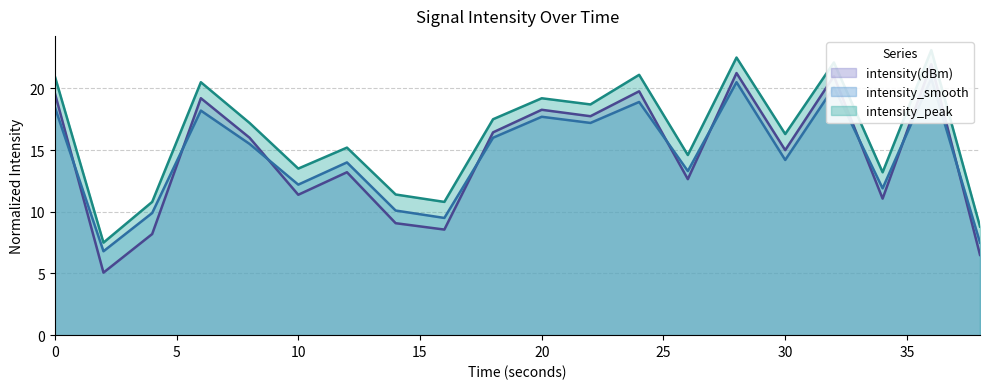

Where is the first local minimum for intensity_smooth?

2